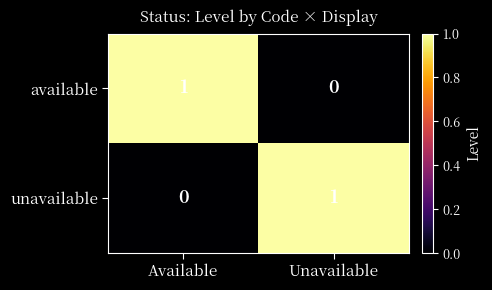

Rank the series at Unavailable from highest to lowest value.

unavailable, available